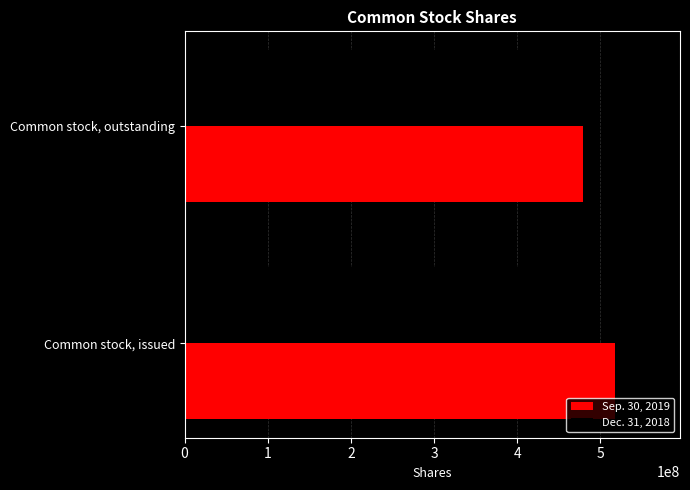

What is the difference between the Sep. 30, 2019 values at Common stock, outstanding and Common stock, issued?

39174458